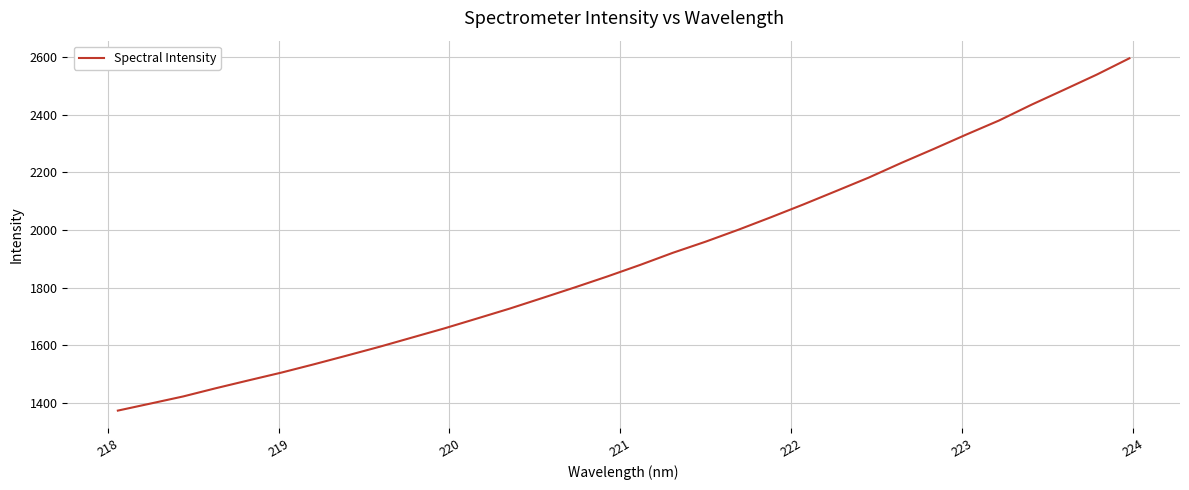

What is the greatest value displayed?

2597.0